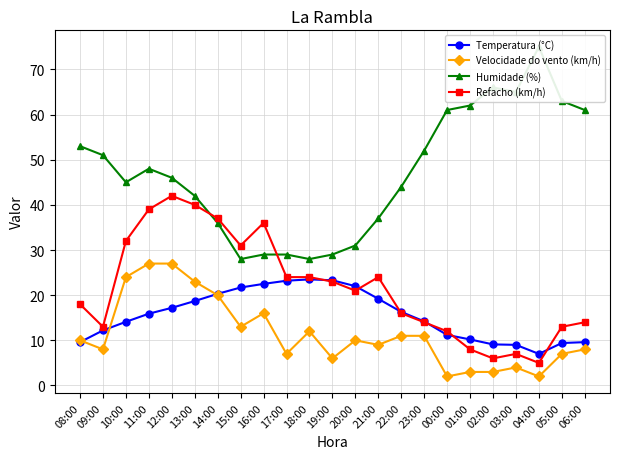

Where is the first local minimum for Temperatura (°C)?

04:00